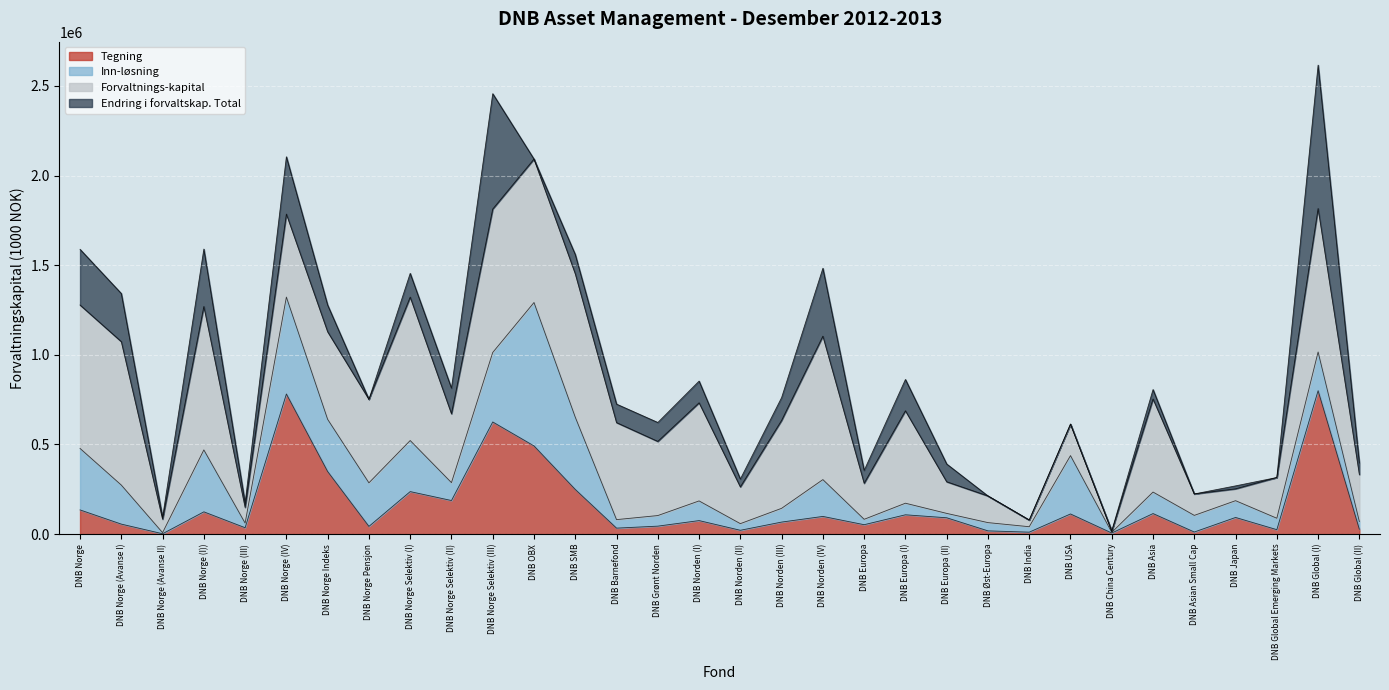

What is the average value of the Inn-løsning series?

178219